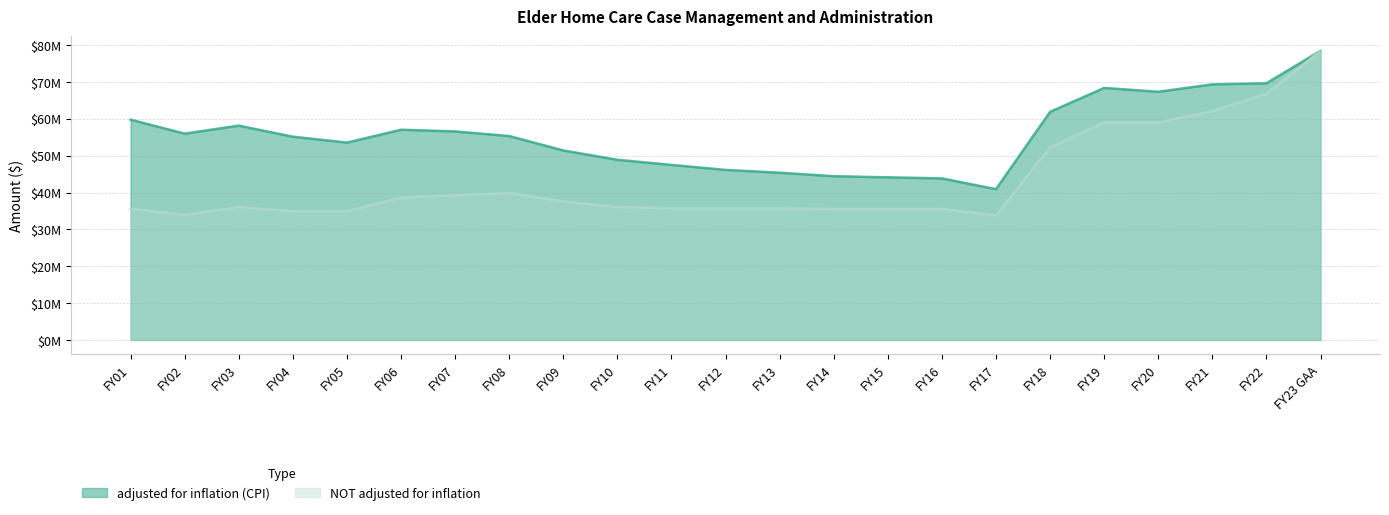

What is the difference between the highest and lowest values at FY02?

22028887